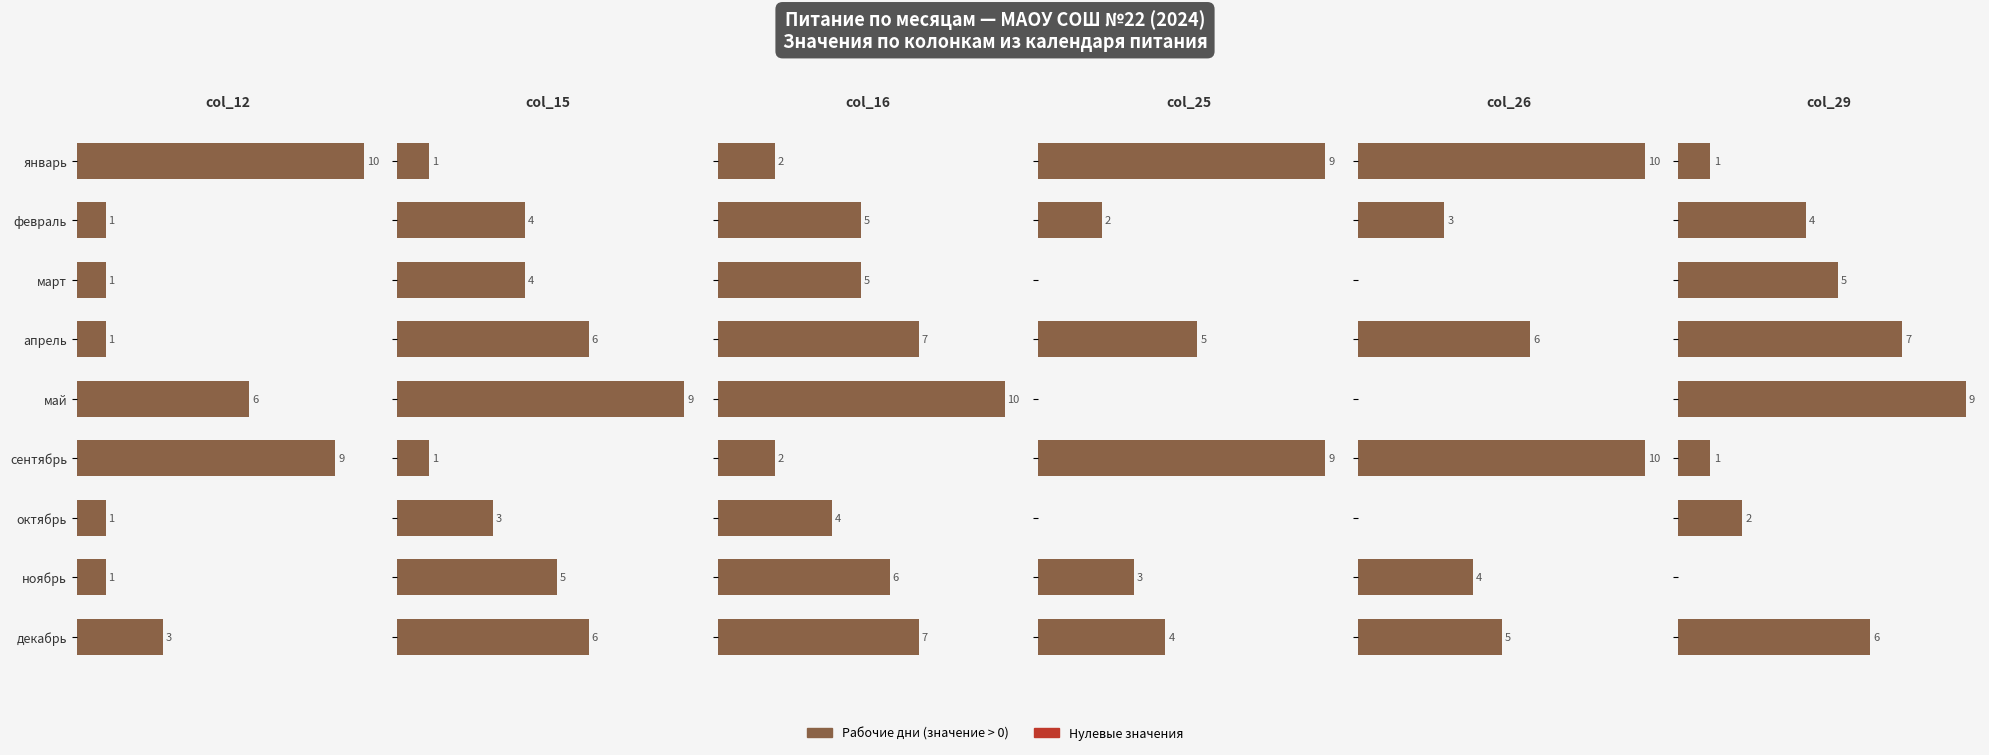

What is the difference between the second highest and minimum values in the col_15 series?

5